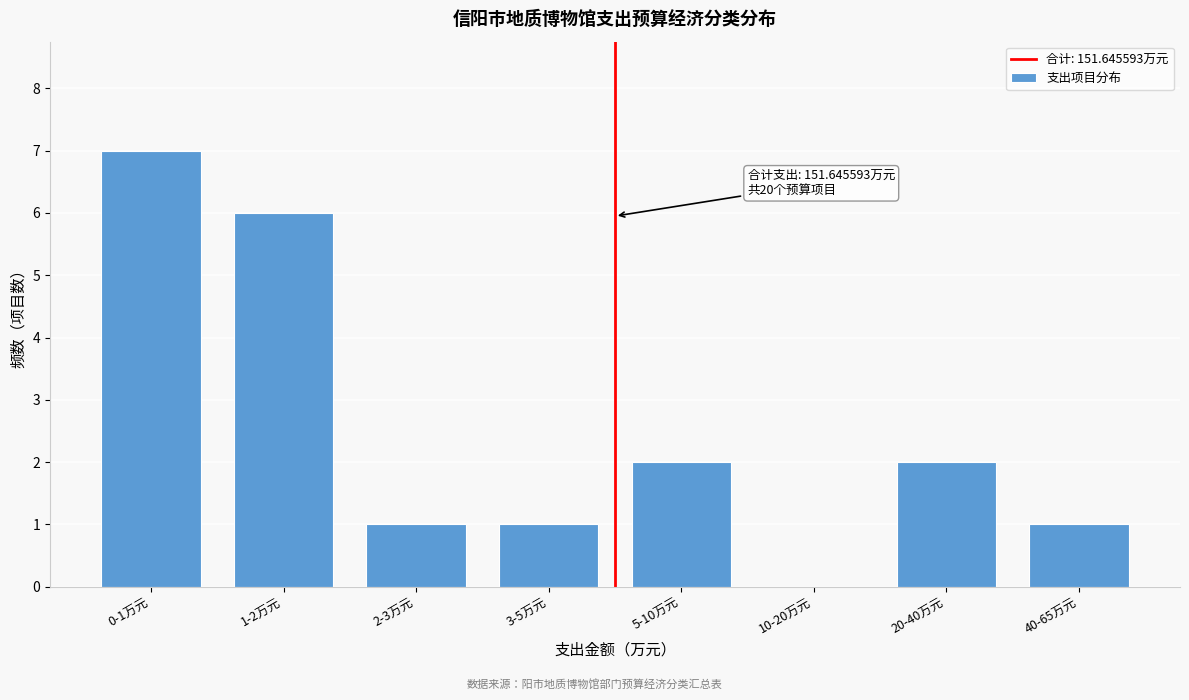

Reading left to right, transcribe all the data shown in this chart.

0-1万元=7	1-2万元=6	2-3万元=1	3-5万元=1	5-10万元=2	10-20万元=0	20-40万元=2	40-65万元=1